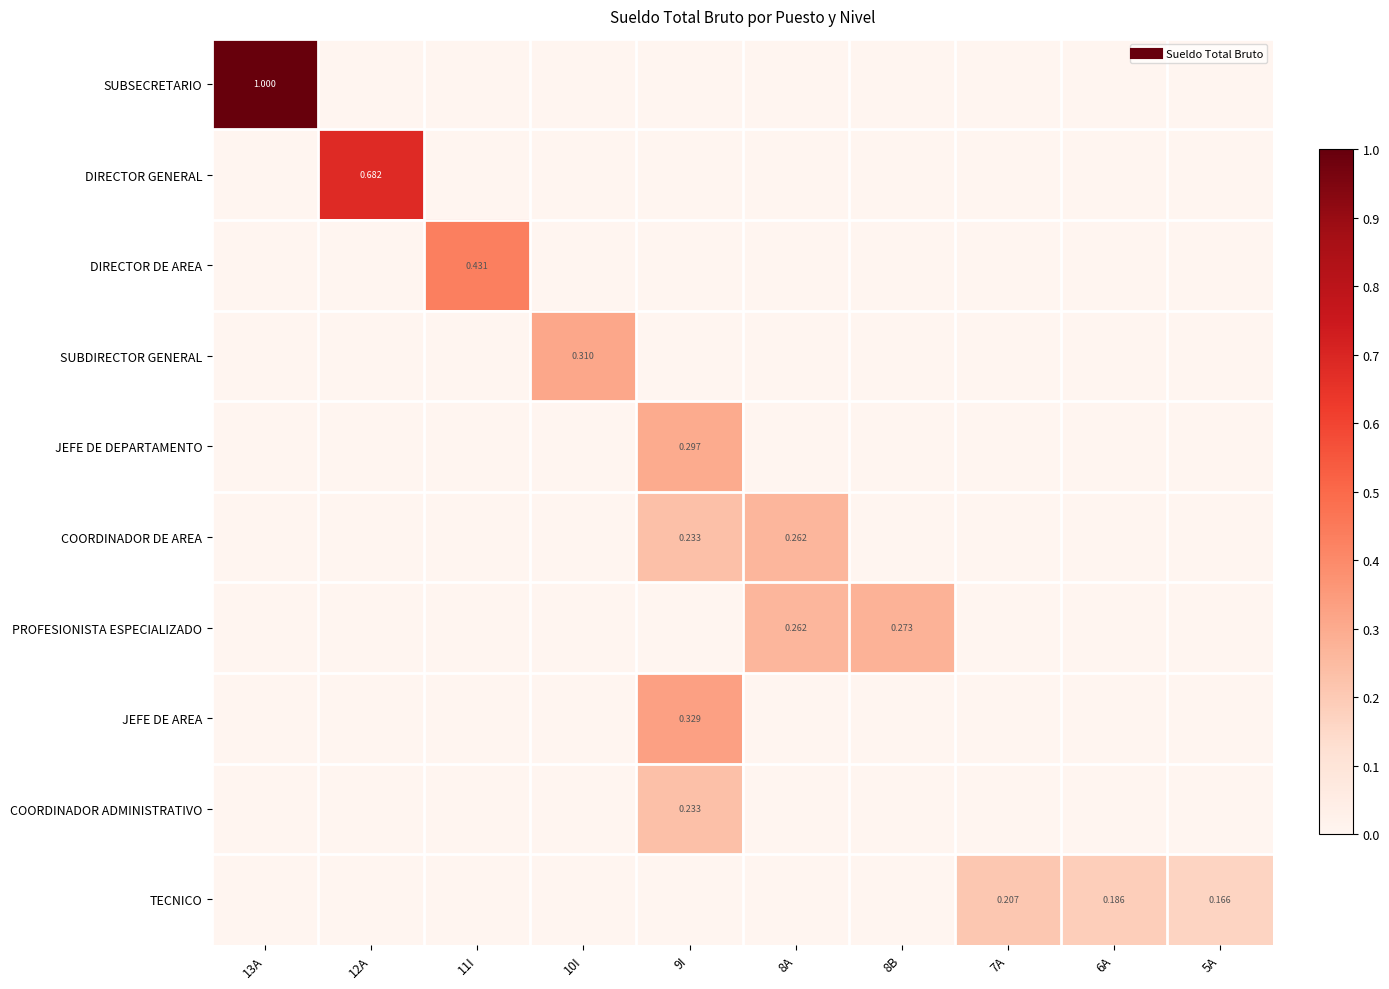

What is the total value across all series at 10I?

0.3